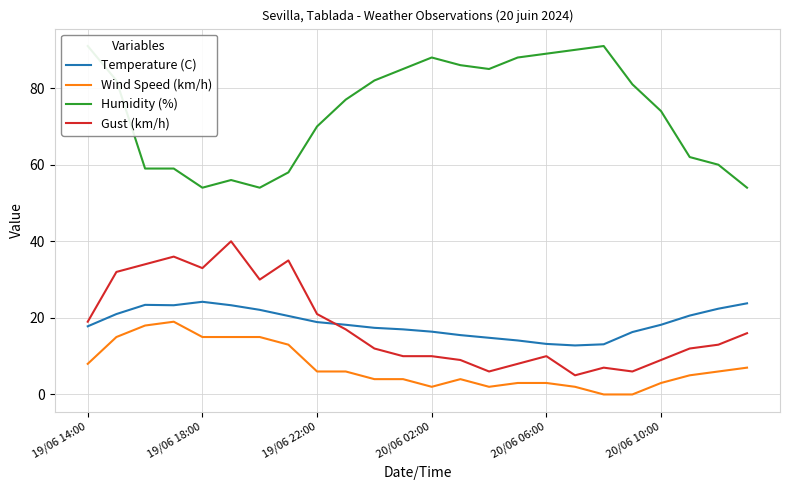

True or false: Wind Speed (km/h) and Temperature (C) cross at least once.

False